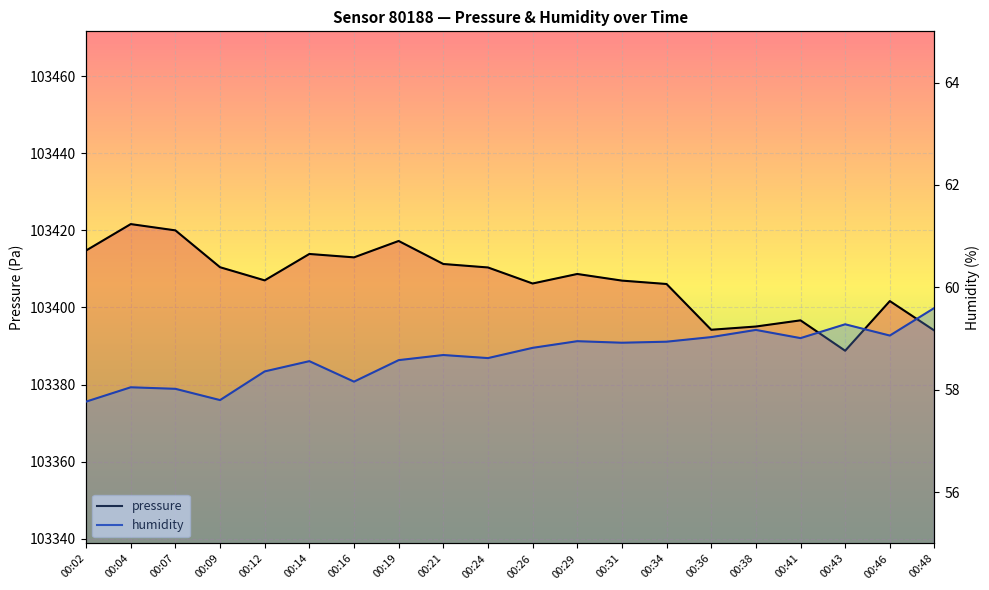

What is the maximum value for humidity?

59.6